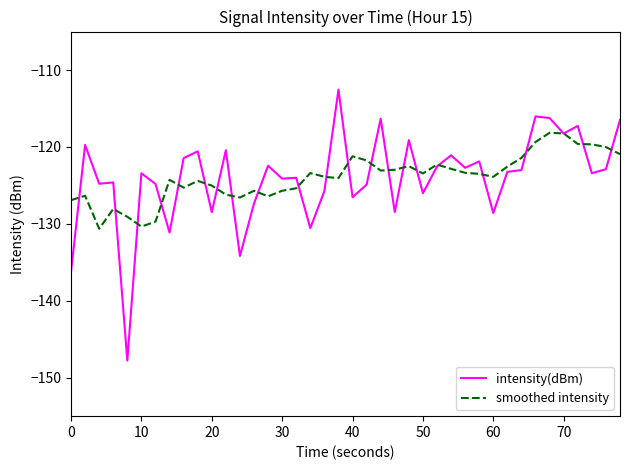

What is the minimum value for intensity(dBm)?

-147.8